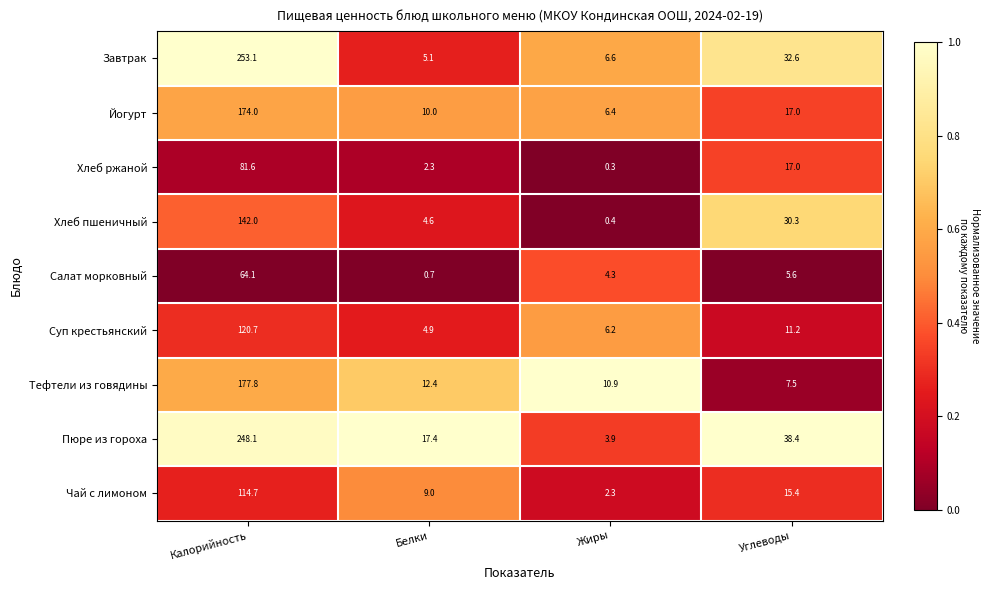

Which series has the largest total across all categories?

Пюре из гороха